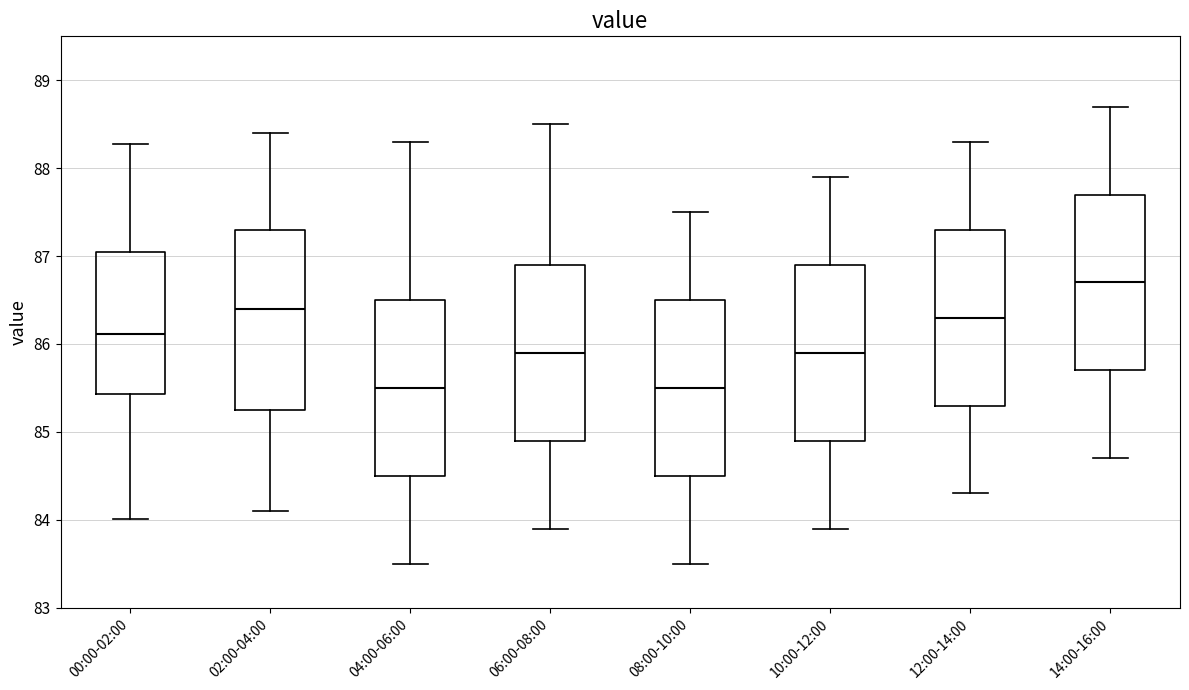

Reading left to right, transcribe this box plot: for each box, give where its median line is, the range the box spans, and where its two whiskers end, as read against the y-axis. The values are not printed on the chart, so give them approximately, as read against the axis.

00:00-02:00: median 86.1, box 85.4 to 87.0, whiskers 84.0 to 88.3
02:00-04:00: median 86.4, box 85.3 to 87.3, whiskers 84.1 to 88.4
04:00-06:00: median 85.5, box 84.5 to 86.5, whiskers 83.5 to 88.3
06:00-08:00: median 85.9, box 84.9 to 86.9, whiskers 83.9 to 88.5
08:00-10:00: median 85.5, box 84.5 to 86.5, whiskers 83.5 to 87.5
10:00-12:00: median 85.9, box 84.9 to 86.9, whiskers 83.9 to 87.9
12:00-14:00: median 86.3, box 85.3 to 87.3, whiskers 84.3 to 88.3
14:00-16:00: median 86.7, box 85.7 to 87.7, whiskers 84.7 to 88.7